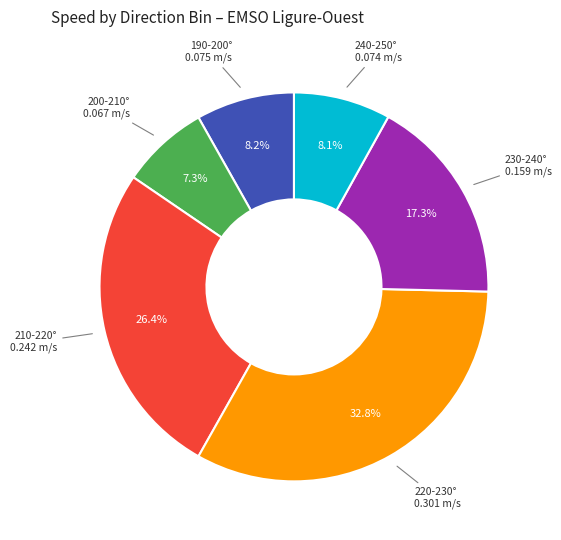

Is there any slice that represents more than half of the pie?

No